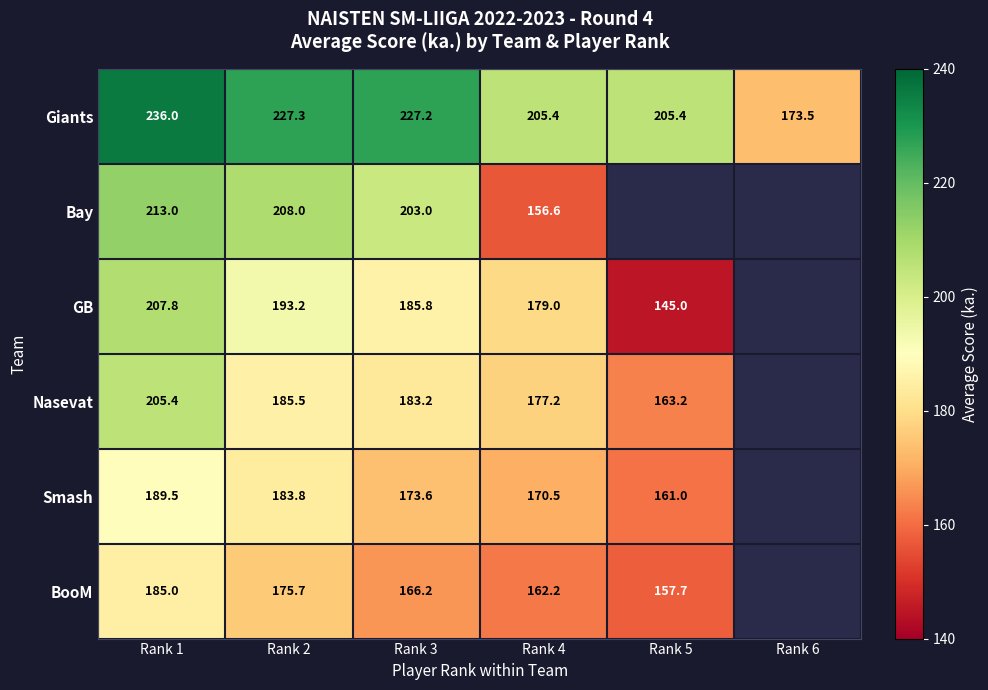

Is it true that Nasevat equals 314.1 at Rank 2?

False